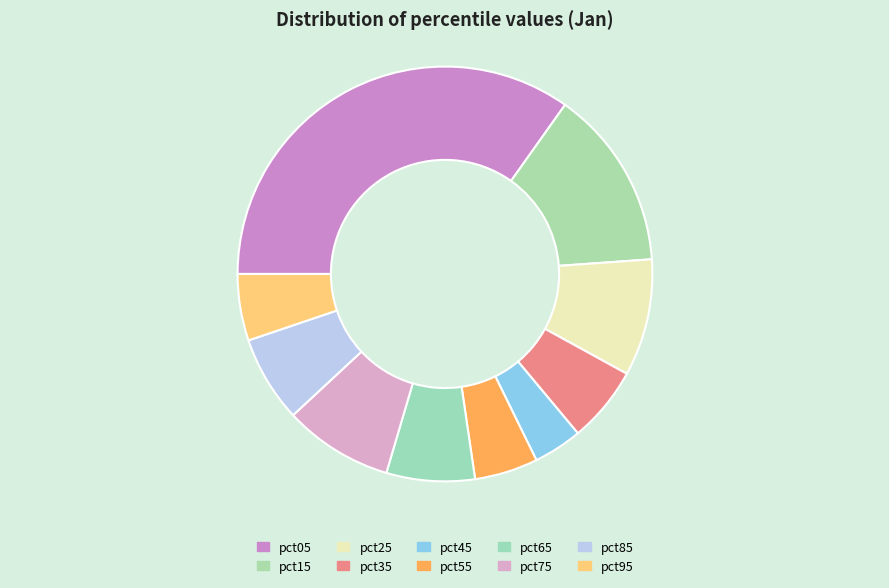

The pct25 slice represents 1% of the pie. True or false?

False